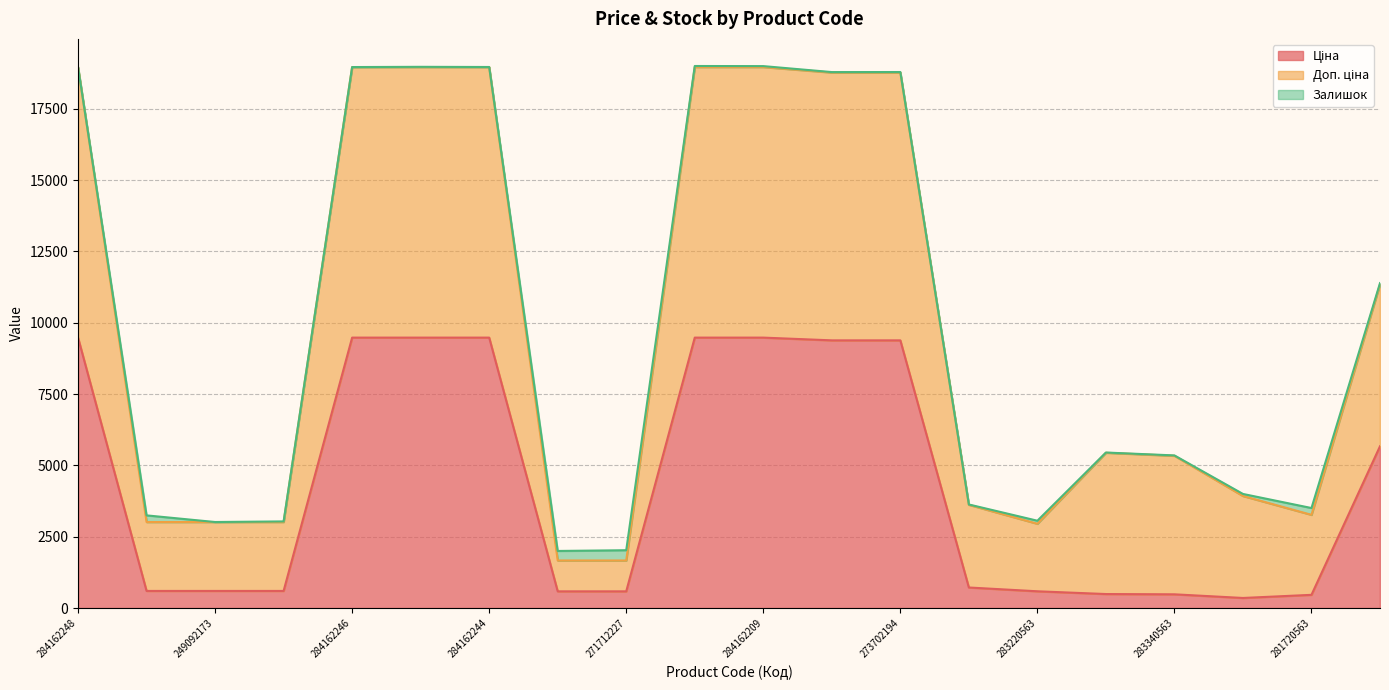

The value of Ціна at 280761652 is 10136.0. True or false?

False